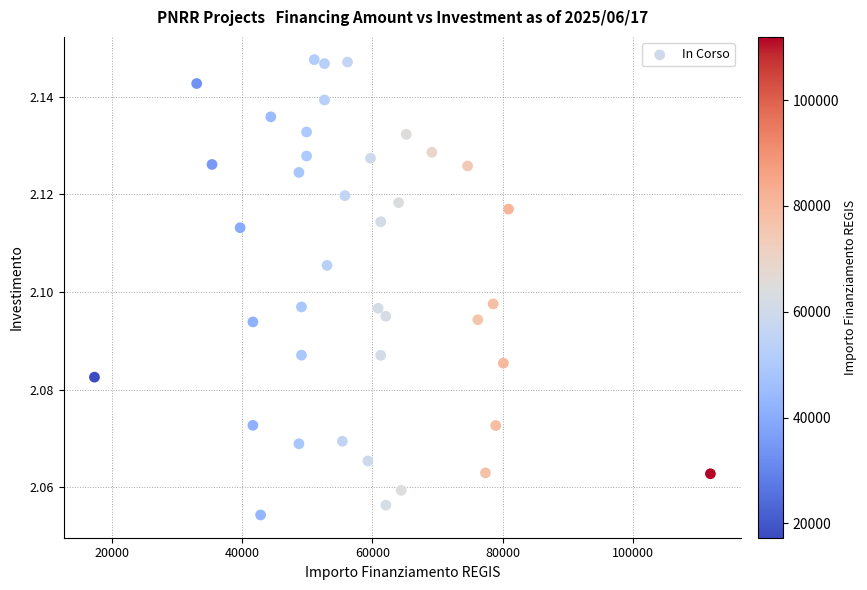

What is the range of X values (max minus min)?

94665.7